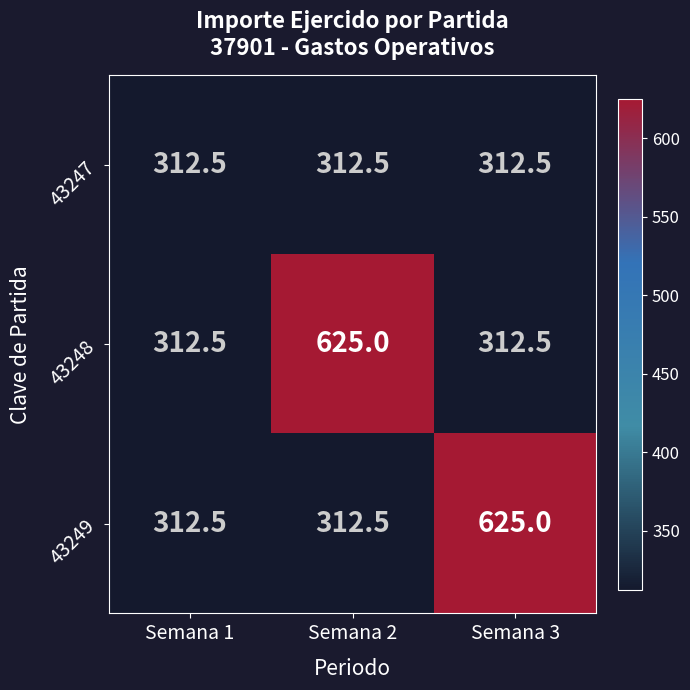

What is the average value of the 43247 series?

312.5